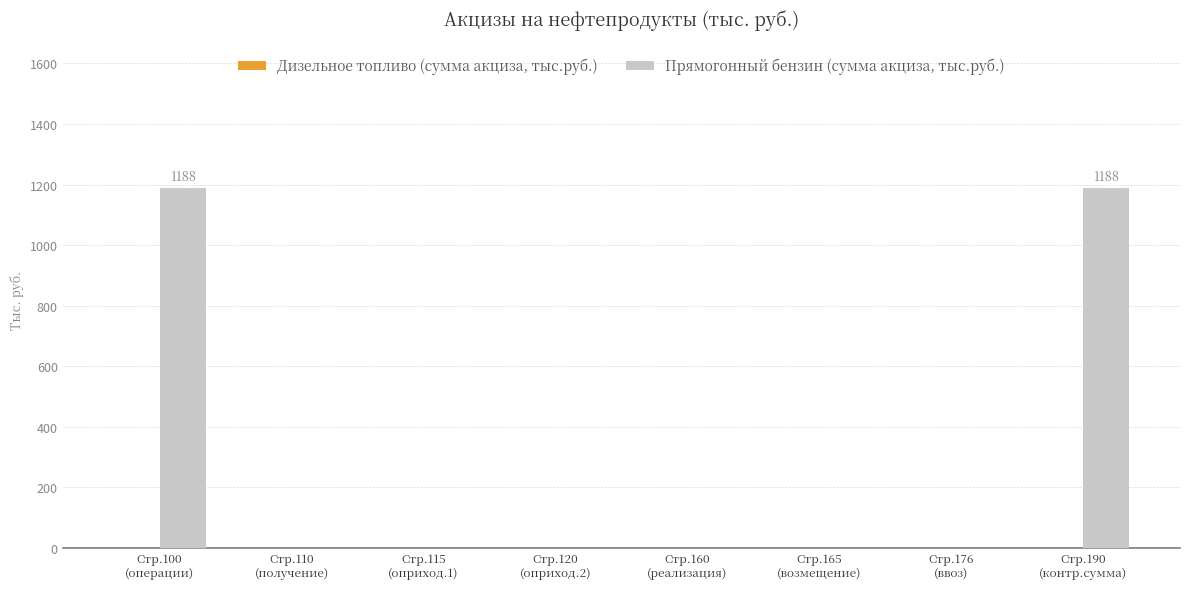

What is the sum of all values?

2376